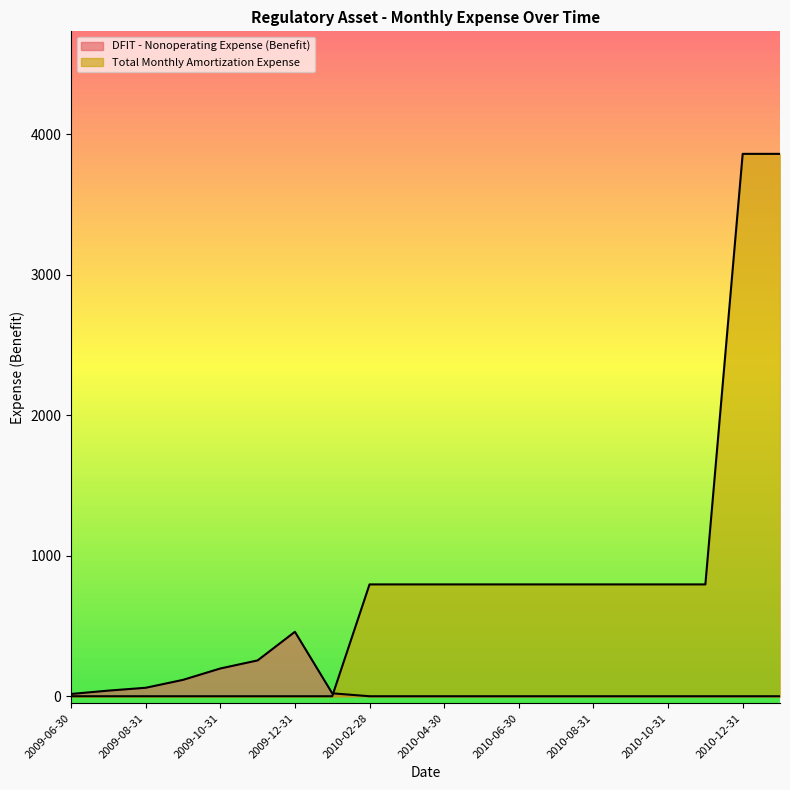

Reading right to left, transcribe all the data shown in this chart.

DFIT - Nonoperating Expense (Benefit): 0.0	0.0	0.0	0.0	0.0	0.0	0.0	0.0	0.0	0.0	0.0	0.0	20.8	458.5	254.9	197.4	116.5	60.2	40.0	16.1
Total Monthly Amortization Expense: 3859.7	3859.7	795.8	795.8	795.8	795.8	795.8	795.8	795.8	795.8	795.8	795.8	0.0	0.0	0.0	0.0	0.0	0.0	0.0	0.0